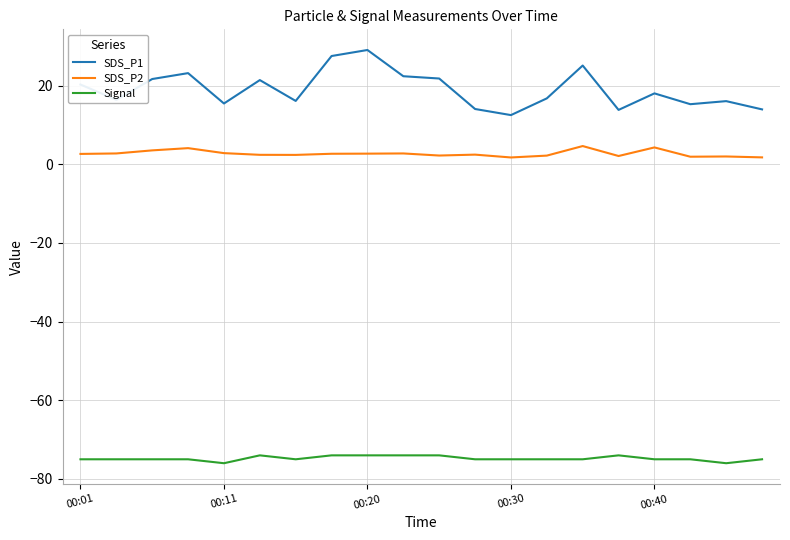

True or false: SDS_P1 and SDS_P2 intersect in this chart.

False